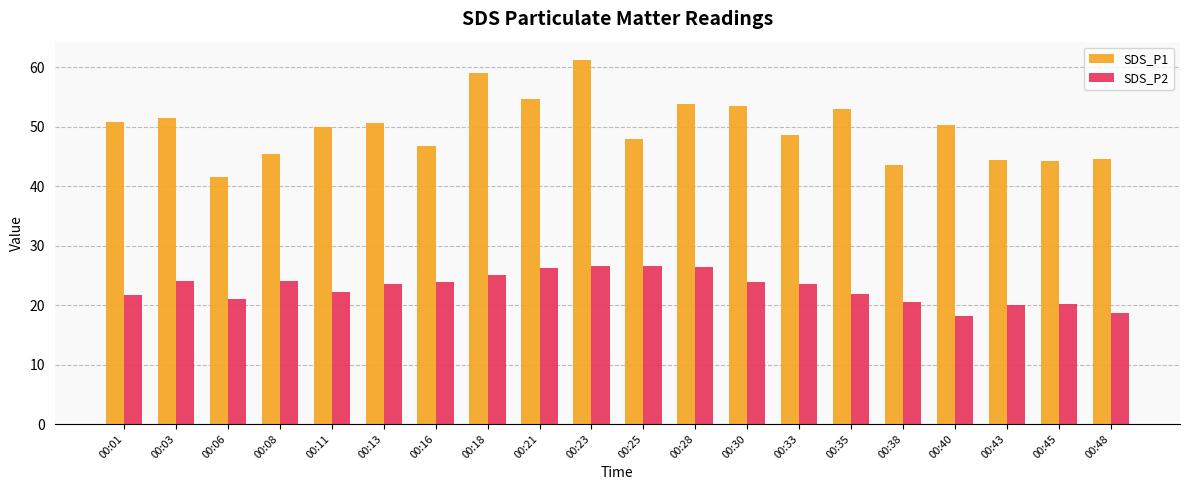

Is the value of SDS_P1 at 00:16 greater than the value of SDS_P2 at 00:21?

Yes